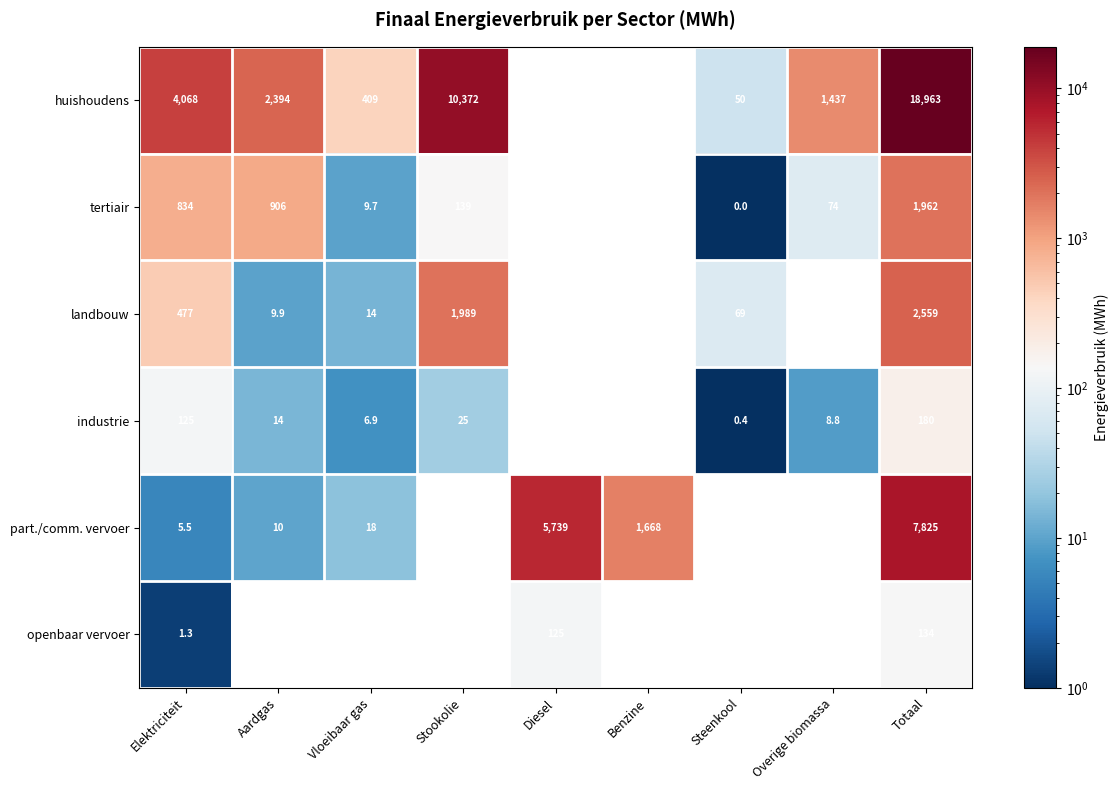

What is the difference between the landbouw values at Stookolie and Diesel?

1989.0